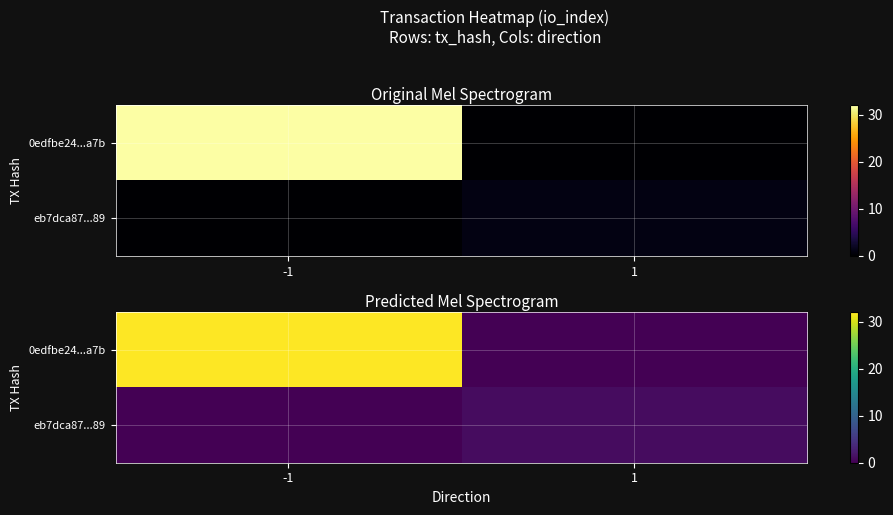

How many data points in eb7dca87...89 are less than 1?

1